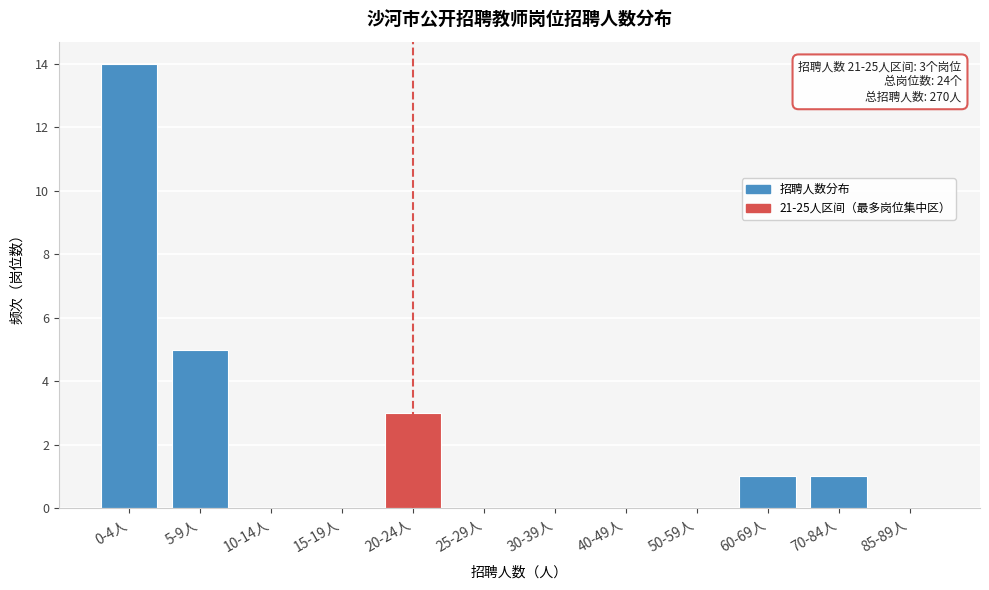

Reading left to right, what are all the values shown in this chart?

0-4人=14	5-9人=5	10-14人=0	15-19人=0	20-24人=3	25-29人=0	30-39人=0	40-49人=0	50-59人=0	60-69人=1	70-84人=1	85-89人=0